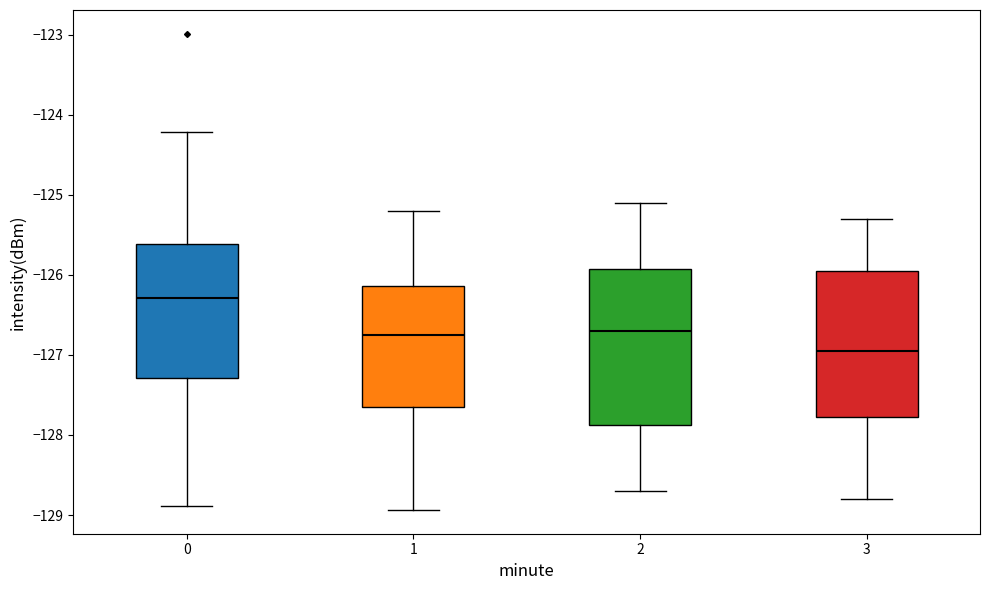

Which box is the tallest, from its lower edge to its upper edge?

2